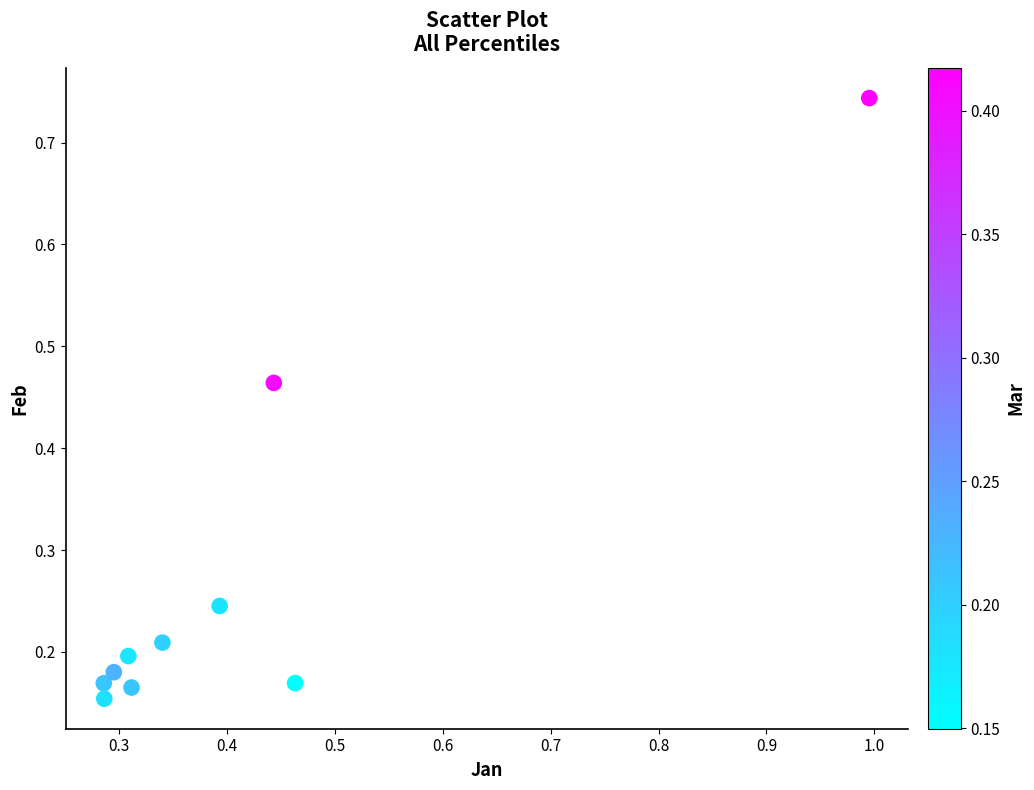

What is the range of Y values (max minus min)?

0.6